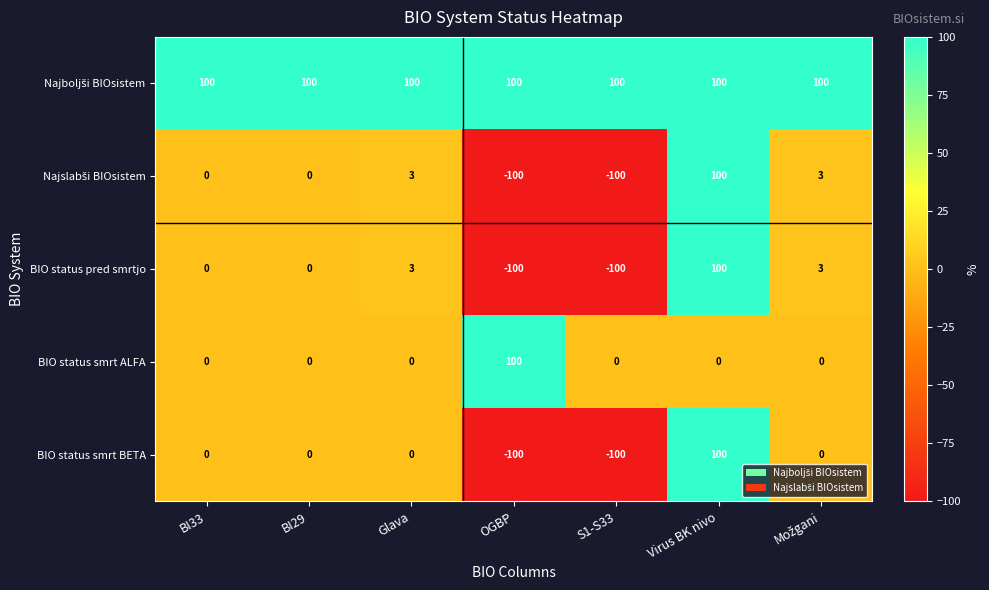

What is the difference between the highest and lowest values at OGBP?

200